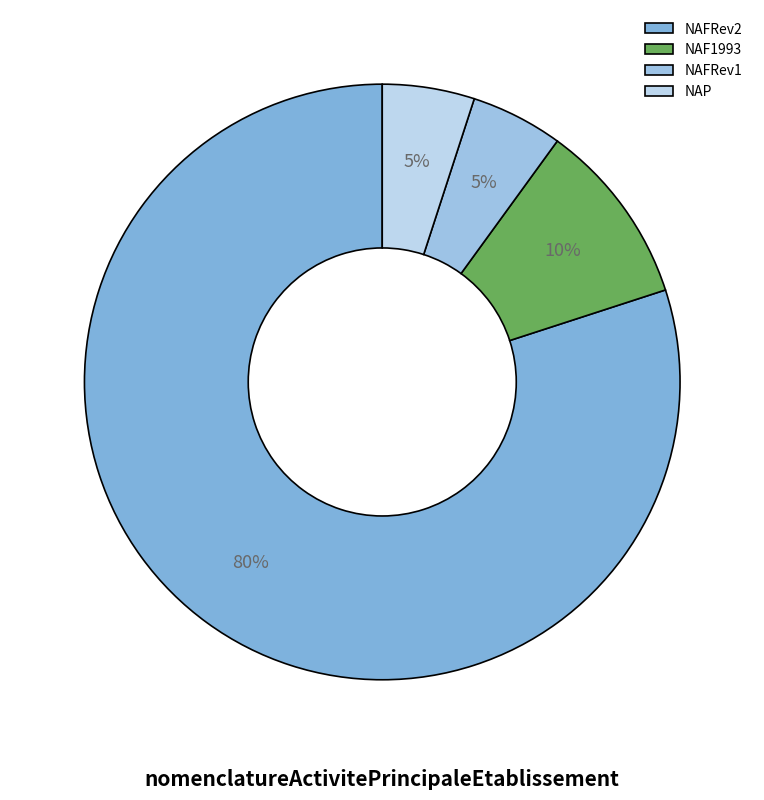

How much of the chart is everything except NAFRev1?

94.7%